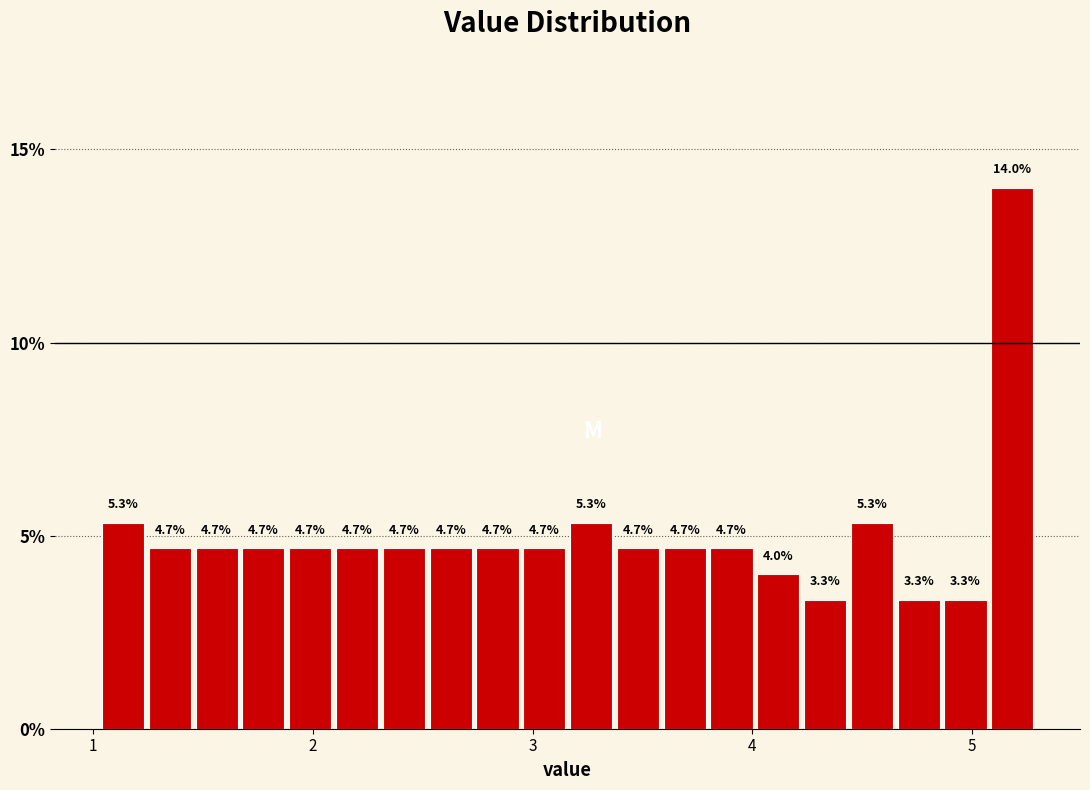

Read against the x-axis, roughly where is the centre of the tallest bar?

5.2